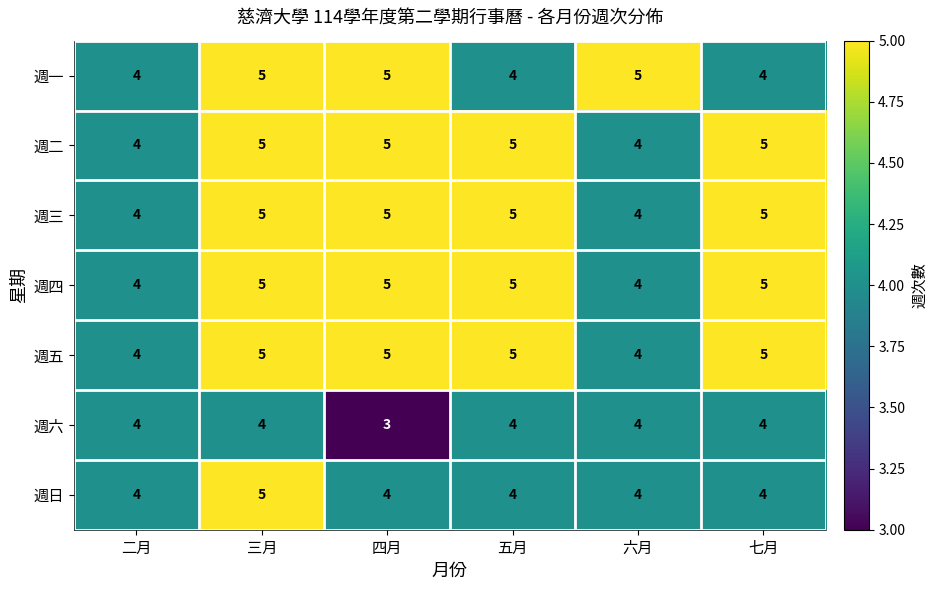

At which category is the sum across all series the highest?

三月